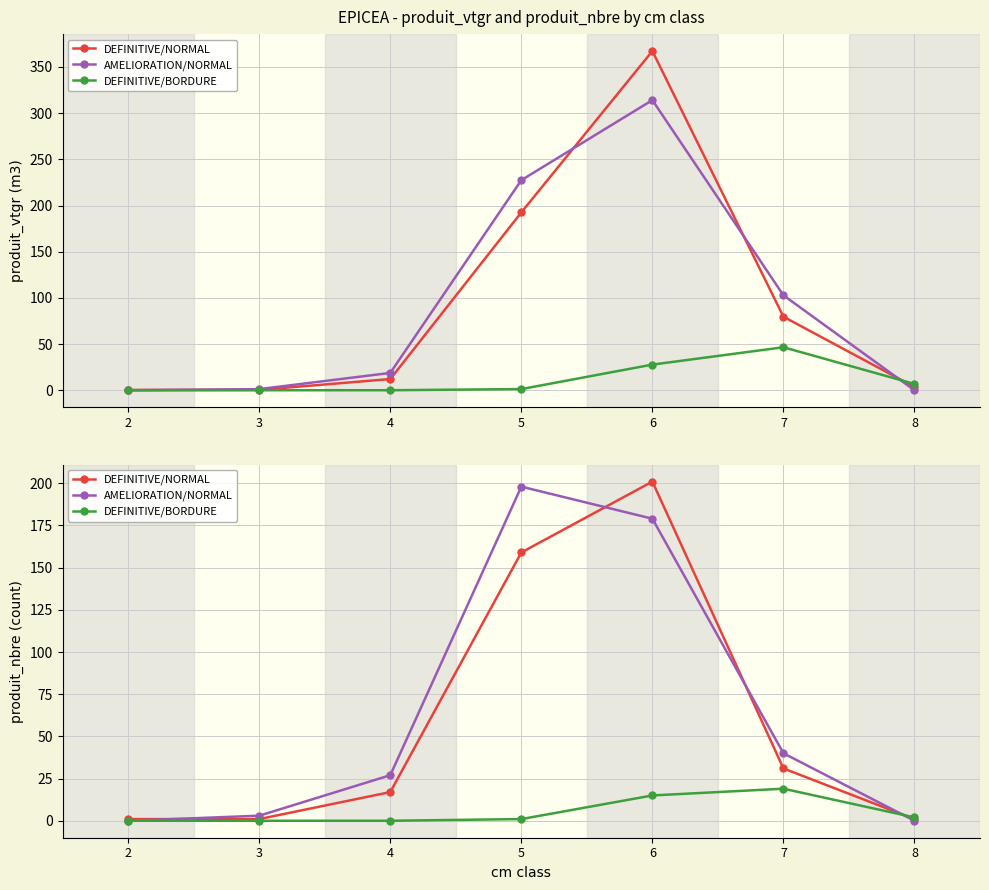

Reading right to left, list all the values displayed in this chart.

DEFINITIVE/NORMAL: 1	31	201	159	17	1	1
AMELIORATION/NORMAL: 0	40	179	198	27	3	0
DEFINITIVE/BORDURE: 2	19	15	1	0	0	0